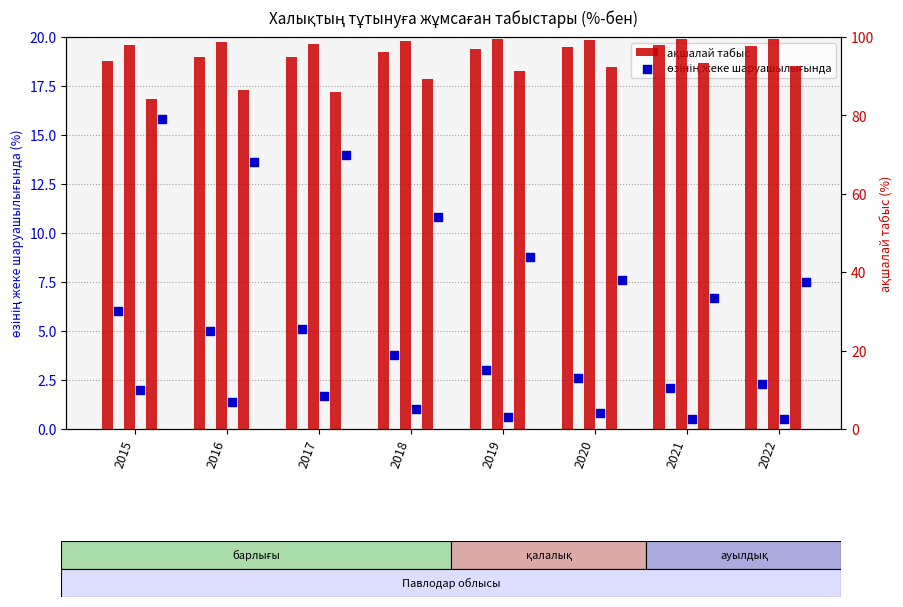

Which series contains the highest Y value?

ақшалай табыс (қалалық)